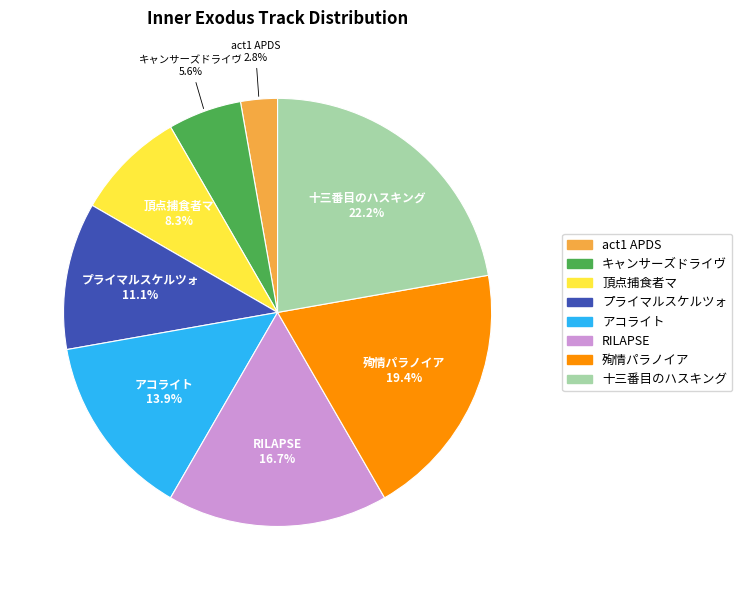

To the nearest percent, what portion does RILAPSE represent?

17%